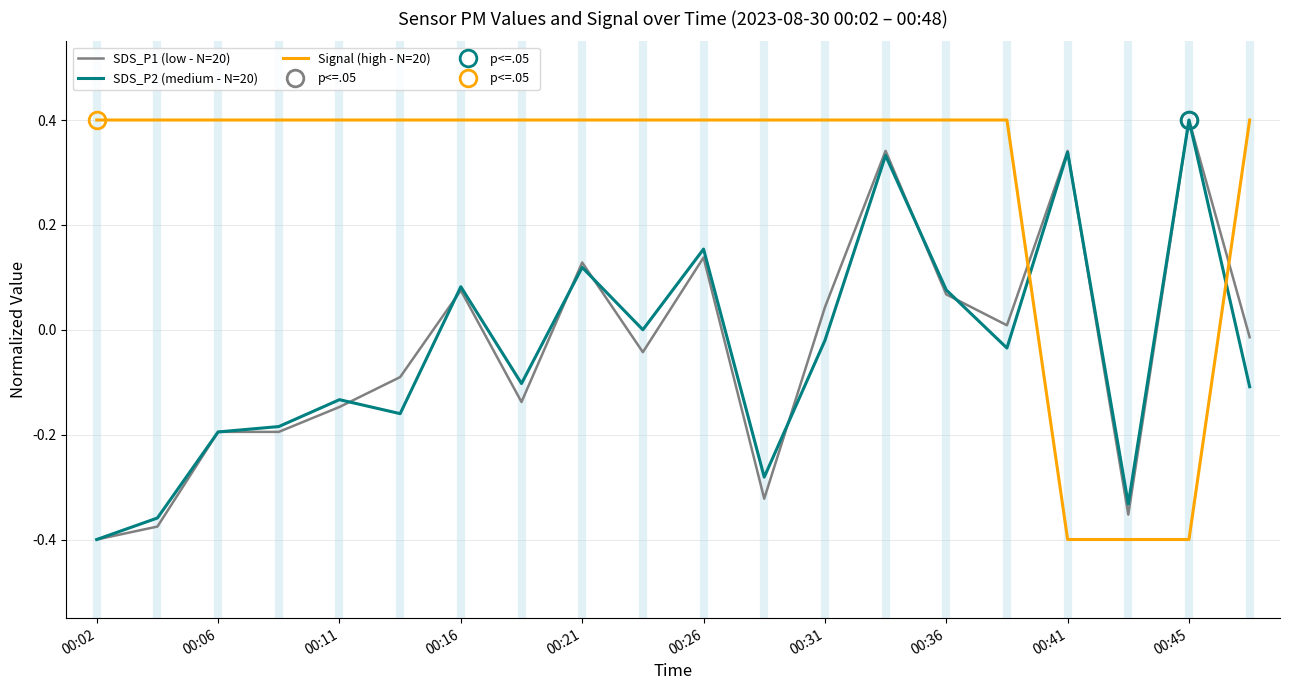

Rank the series by their maximum value, from lowest to highest.

SDS_P1 (low - N=20), SDS_P2 (medium - N=20), Signal (high - N=20)